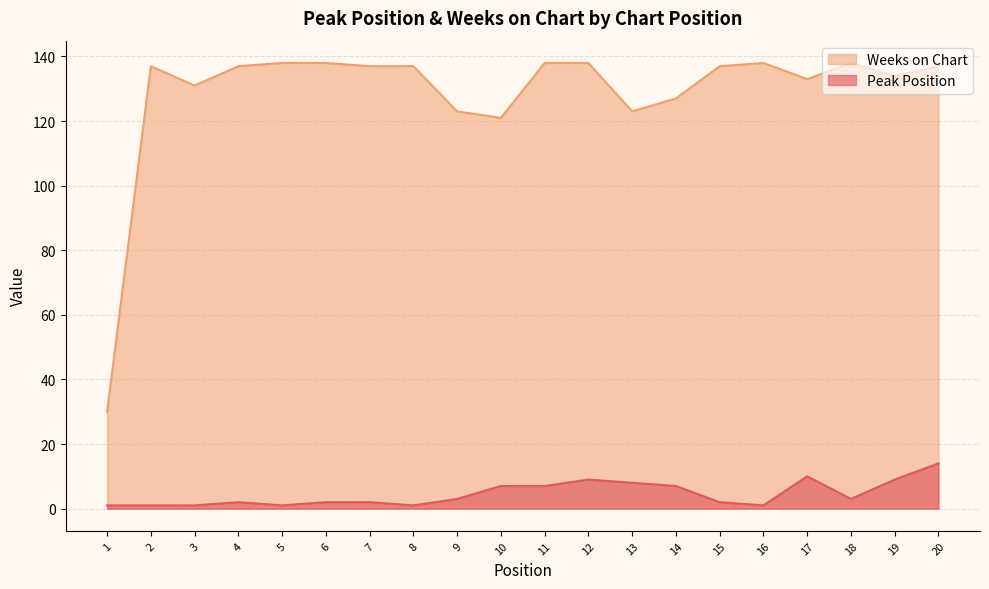

Does the chart have visible grid lines?

Yes